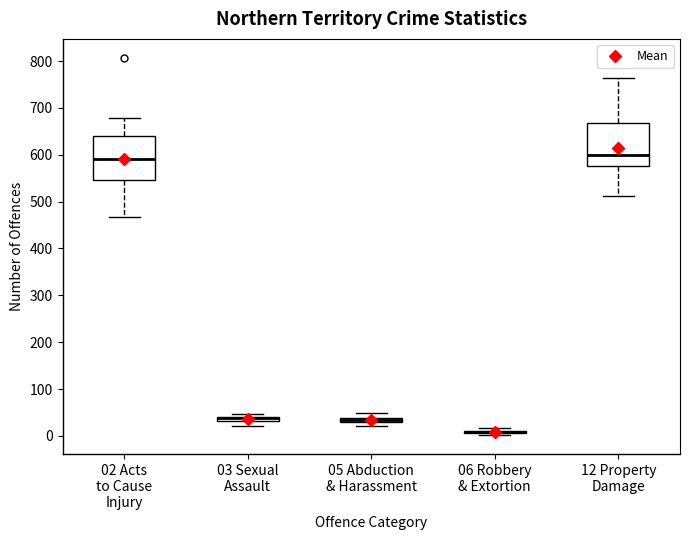

Where is the upper edge of the box for 05 Abduction & Harassment on the y-axis? The values are not printed on the chart, so give them approximately, as read against the axis.

40